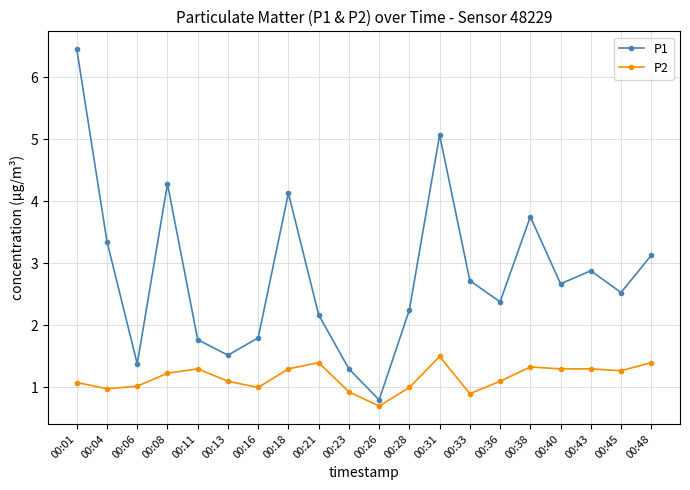

Where is the first local maximum for P1?

00:08